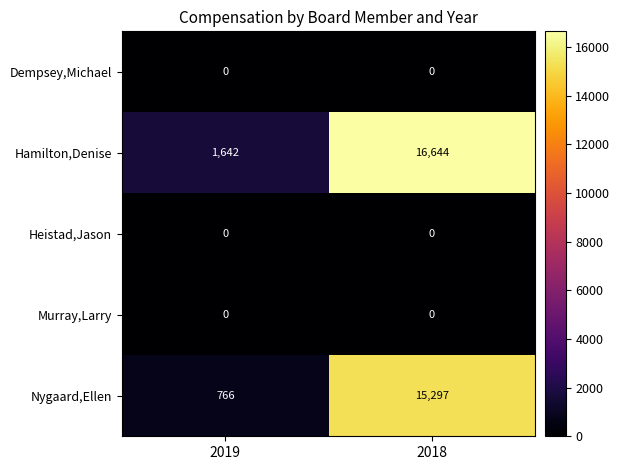

True or false: Hamilton,Denise has a value of 1092 at 2019.

False